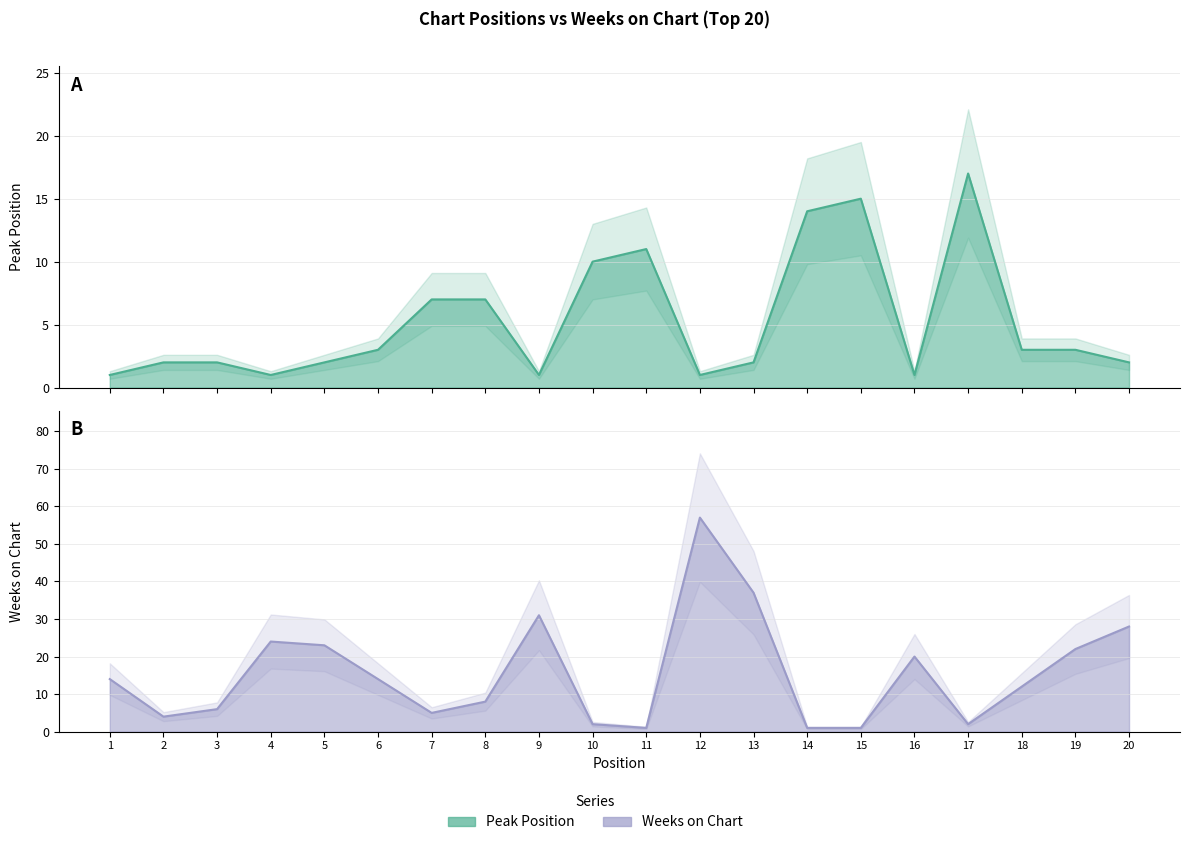

At which category does Weeks on Chart reach its first local peak?

4